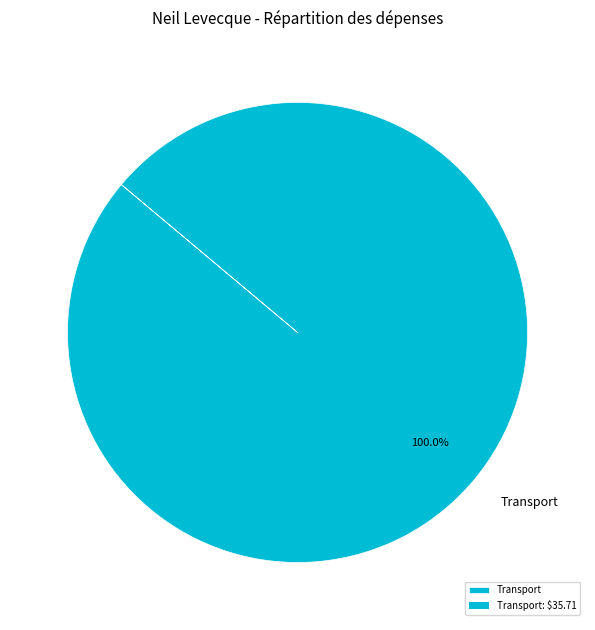

What is the majority slice?

Transport